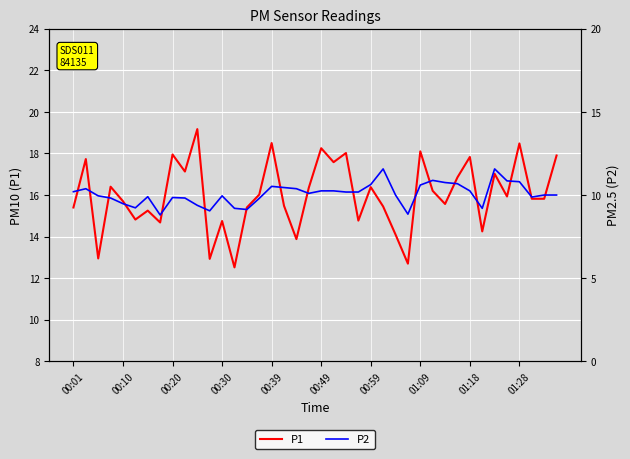

True or false: P1 and P2 intersect in this chart.

False